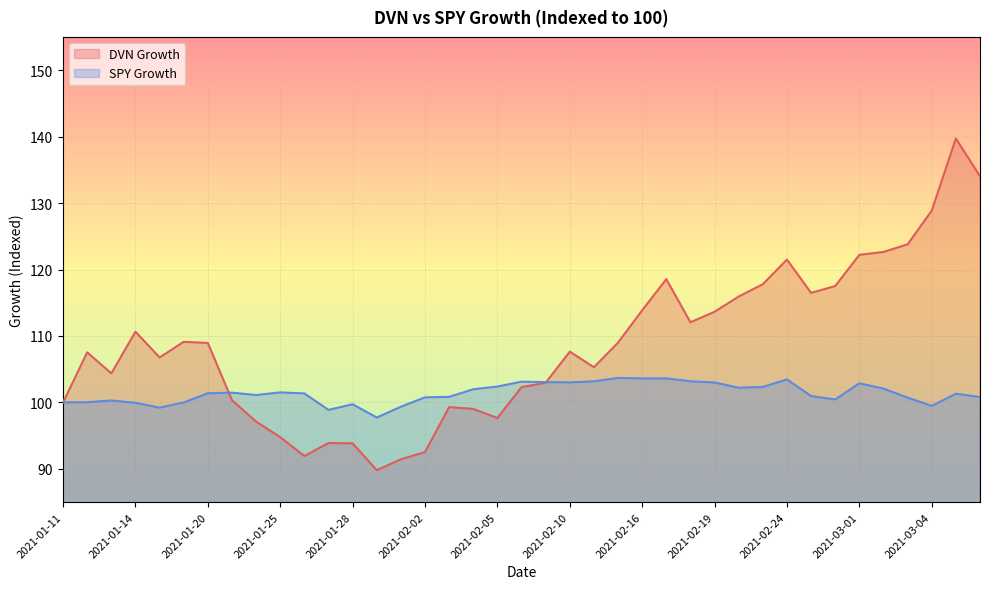

What is the spread (max minus min) of values at 2021-01-21?

1.1